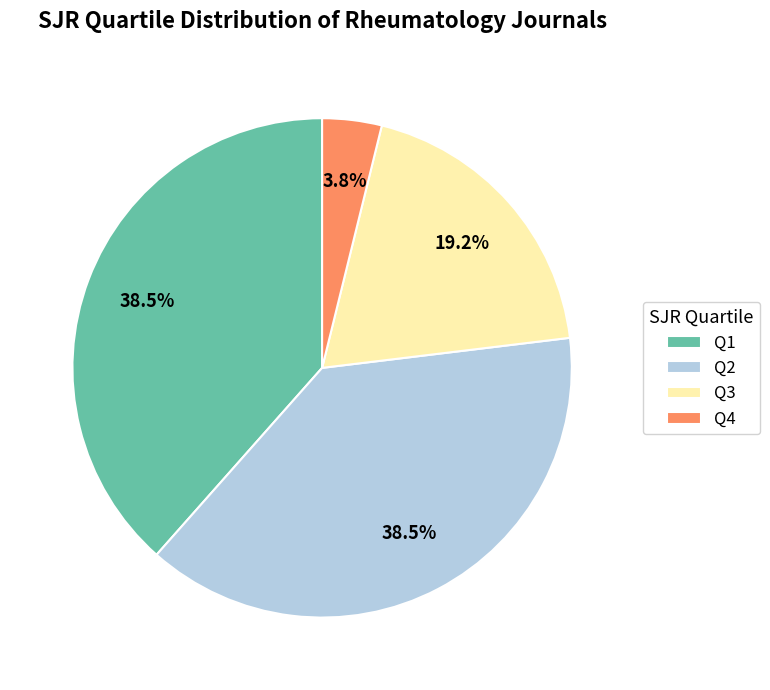

What is the smallest slice in the pie chart?

Q4